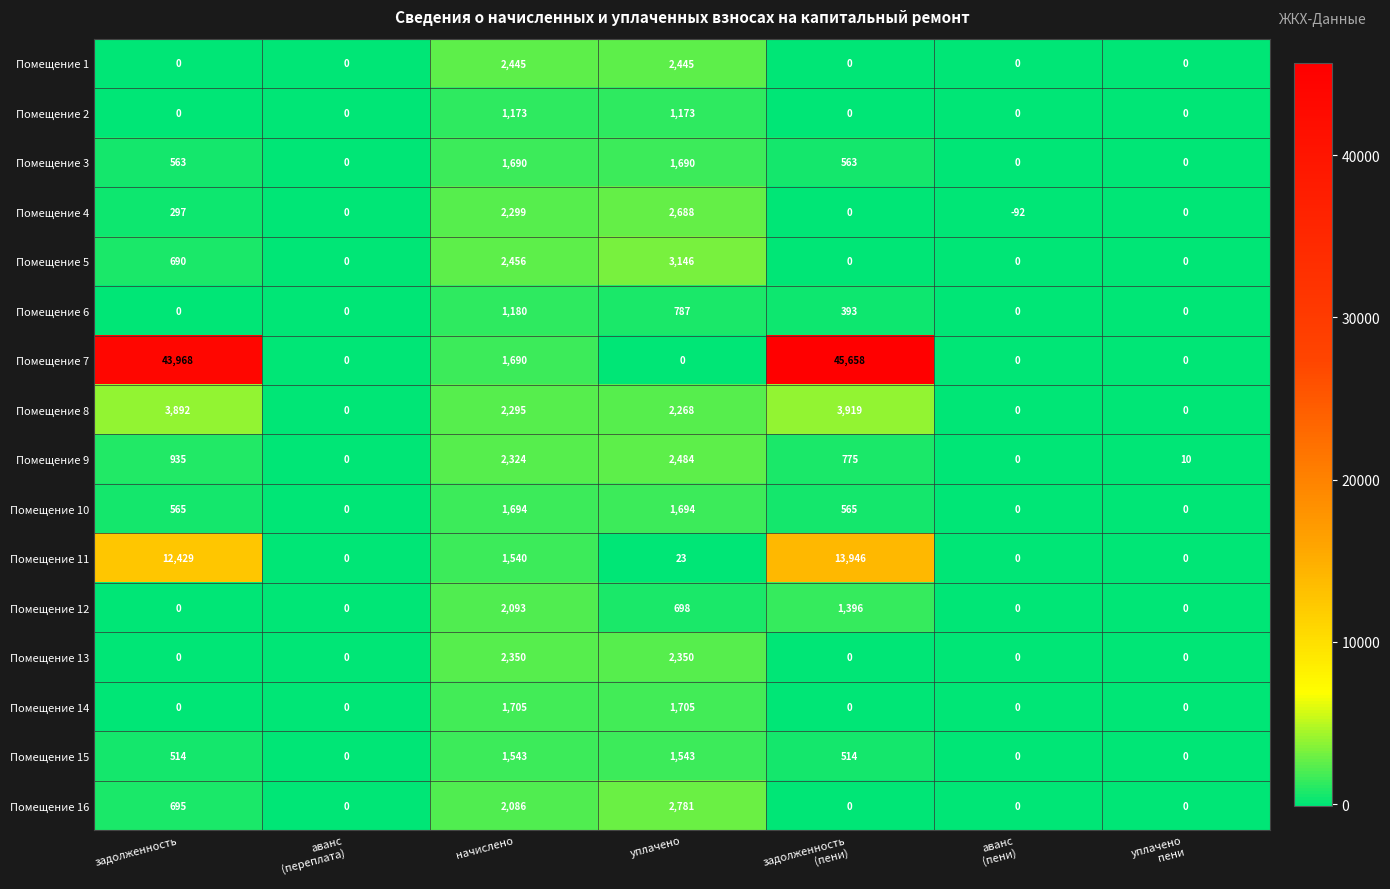

Is it true that Помещение 16 equals 983 at задолженность?

False